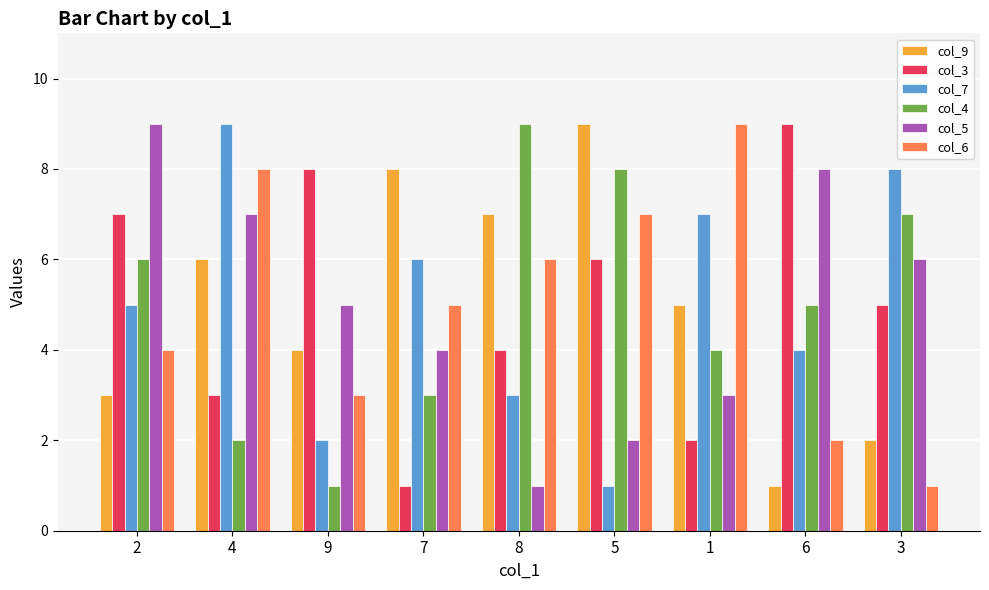

Read the col_3 value at 2.

7